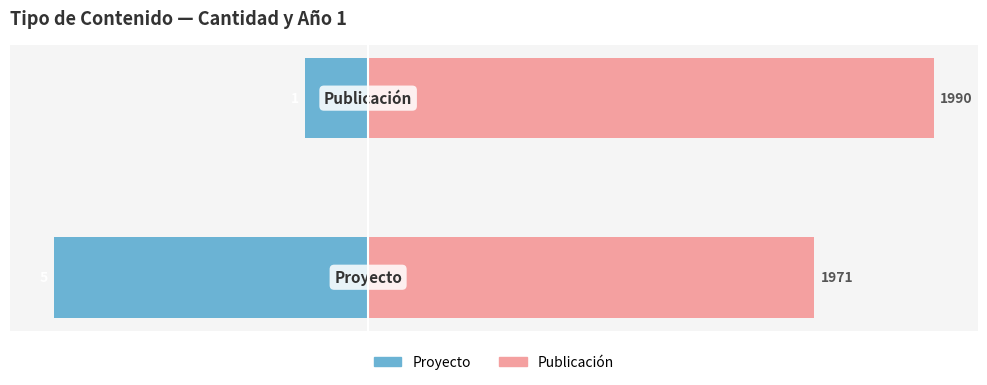

What is the total value across all series at 1?

8.0